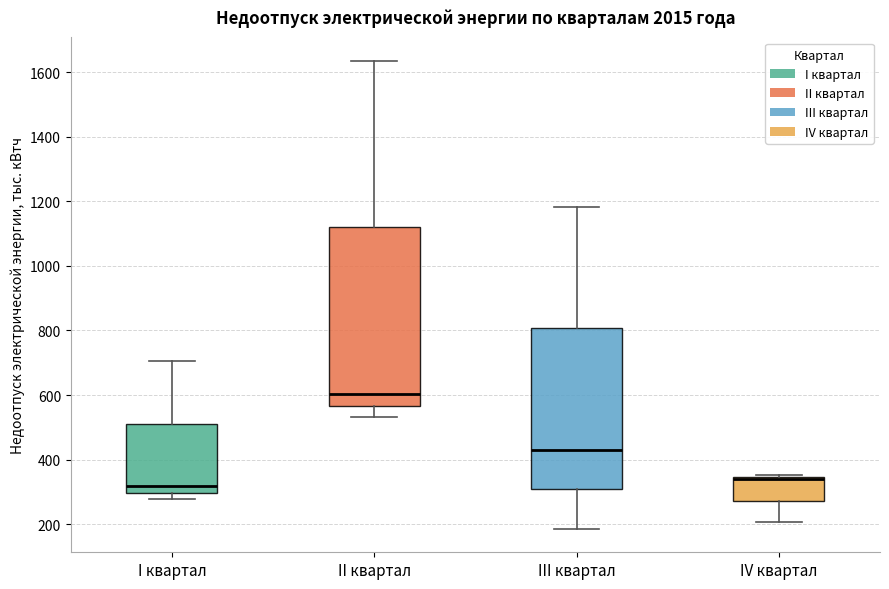

Reading left to right, transcribe this box plot: for each box, give where its median line is, the range the box spans, and where its two whiskers end, as read against the y-axis. The values are not printed on the chart, so give them approximately, as read against the axis.

I квартал: median 320, box 300 to 520, whiskers 280 to 700
II квартал: median 600, box 560 to 1120, whiskers 540 to 1640
III квартал: median 440, box 300 to 800, whiskers 180 to 1180
IV квартал: median 340 (drawn on the box's upper edge), box 280 to 340, whiskers 200 to 360